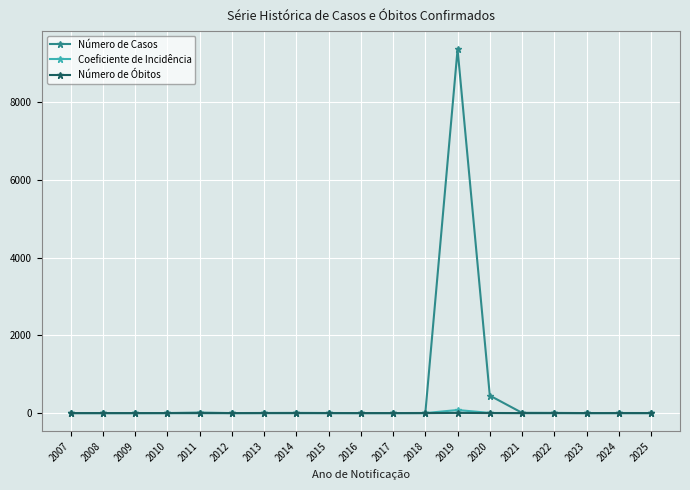

The Número de Óbitos series shows 1.0 at 2020. True or false?

True